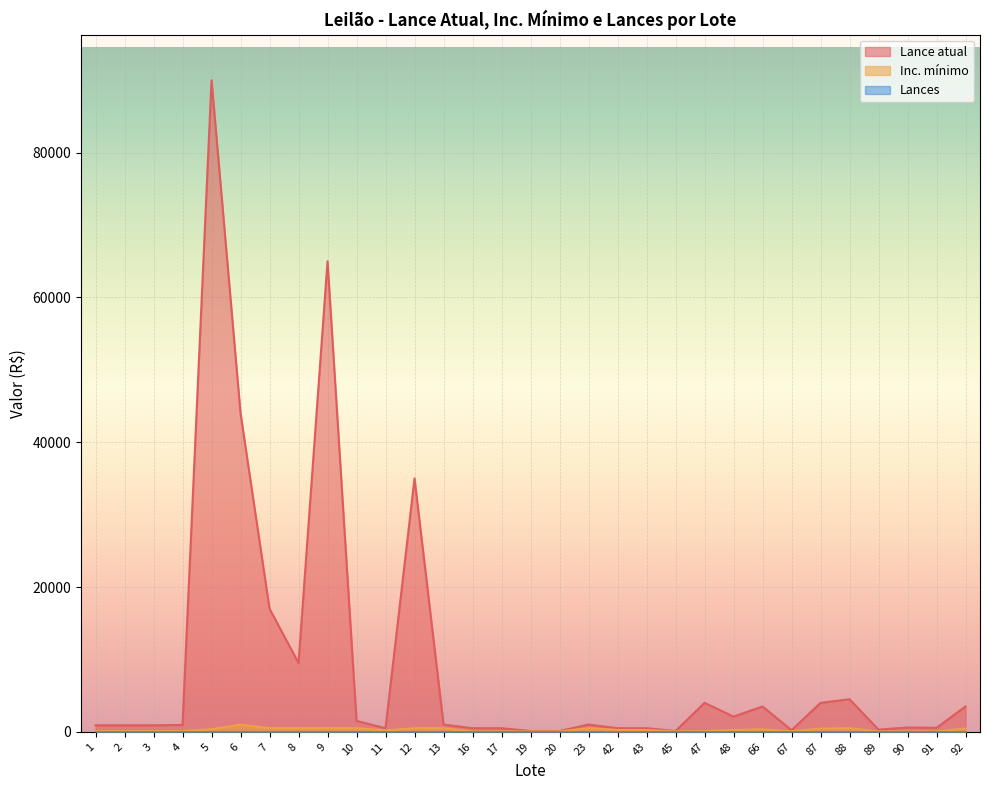

What is the sum of the Lance atual values at 47 and 92?

7500